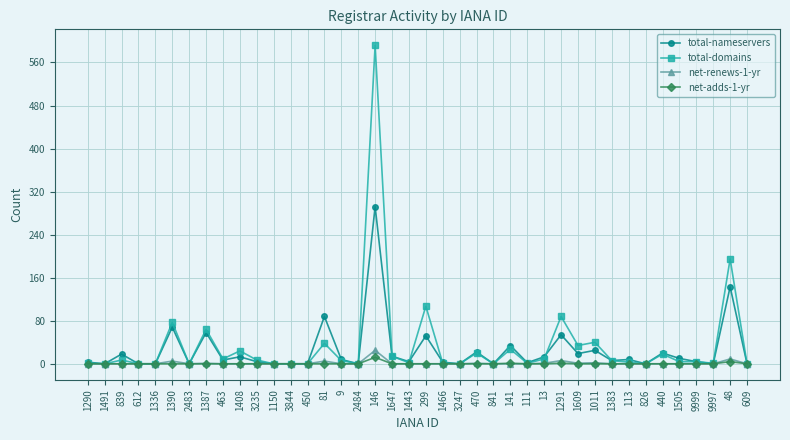

True or false: net-adds-1-yr has a value of 0 at 612.

True